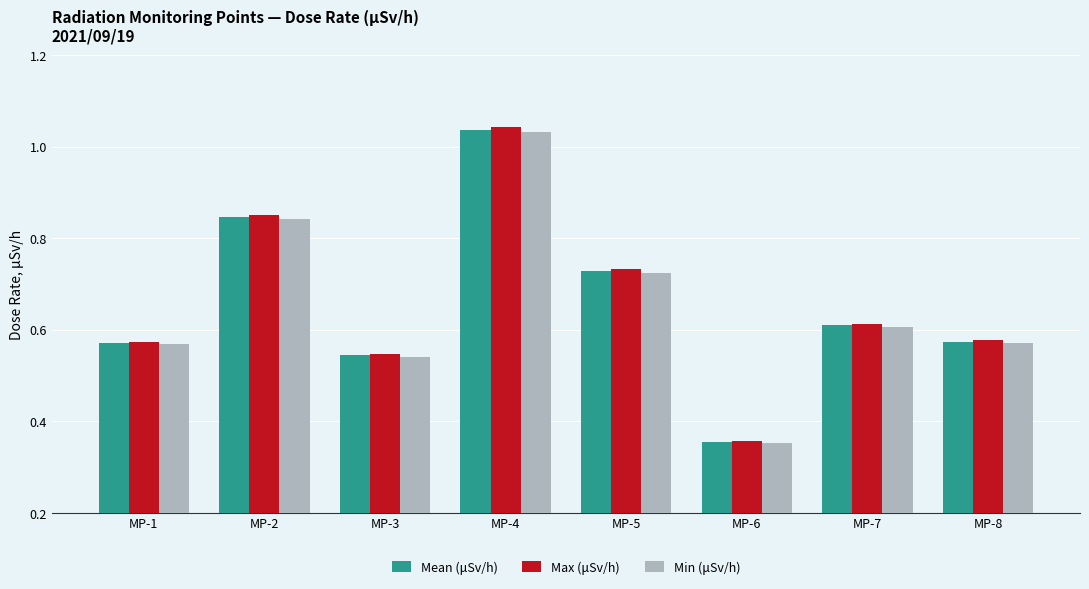

What is the sum of all Min (μSv/h) values?

5.2